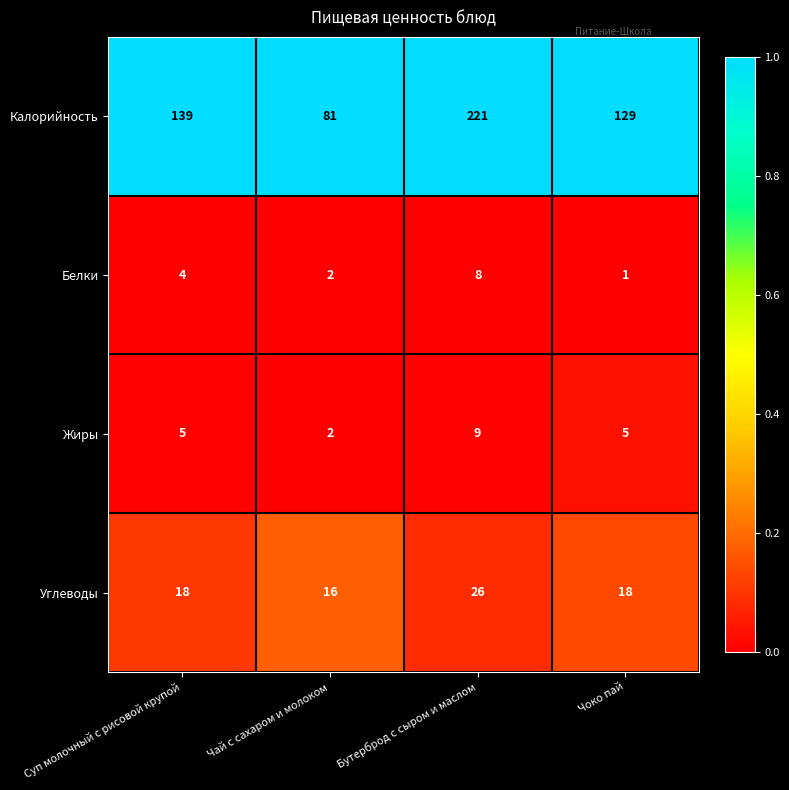

At Бутерброд с сыром и маслом, list the series in order from smallest to largest.

Белки, Жиры, Углеводы, Калорийность